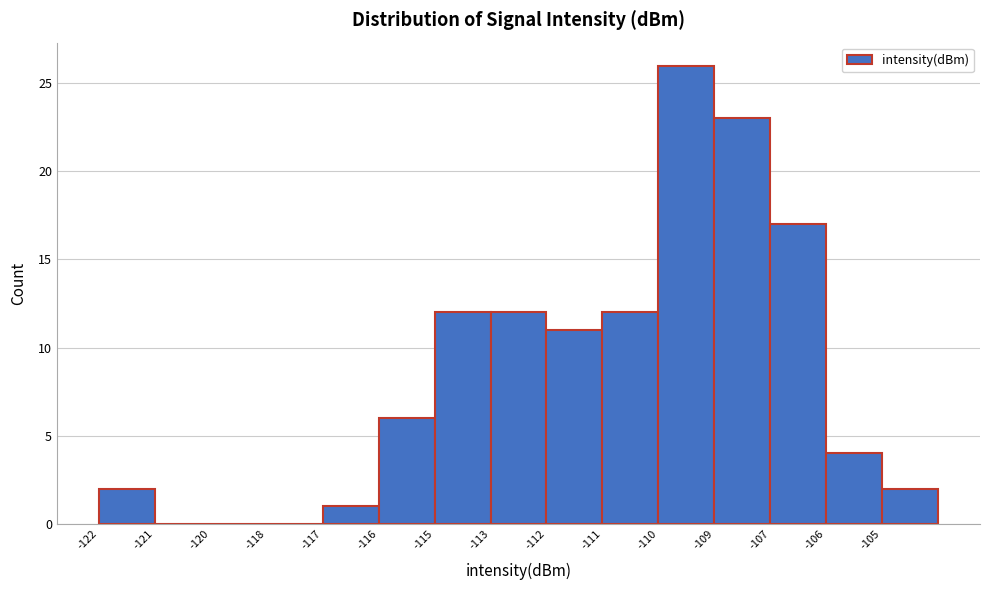

Reading right to left, list all the values displayed in this chart.

-105=2	-106=4	-107=17	-109=23	-110=26	-111=12	-112=11	-113=12	-115=12	-116=6	-117=1	-118=0	-120=0	-121=0	-122=2